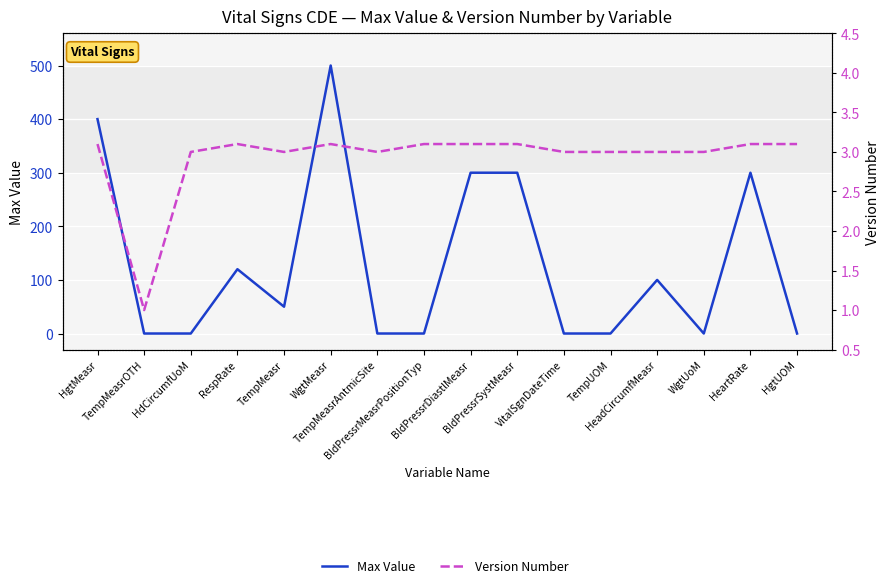

How many data points does each series have?

16